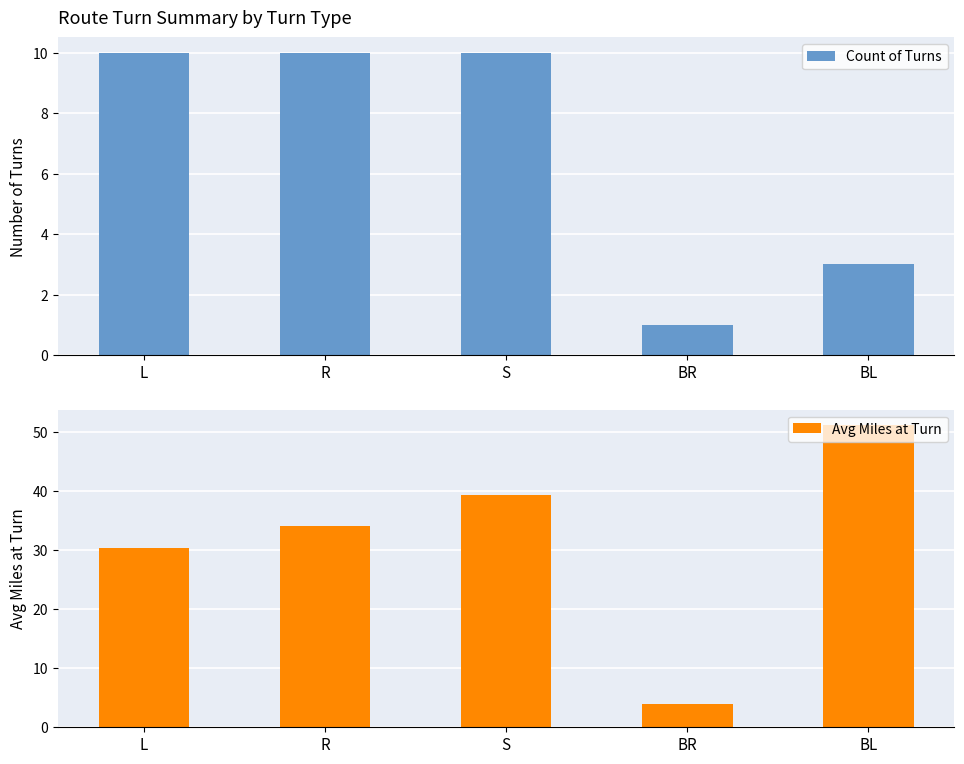

Which label corresponds to the smallest value in the chart?

BR